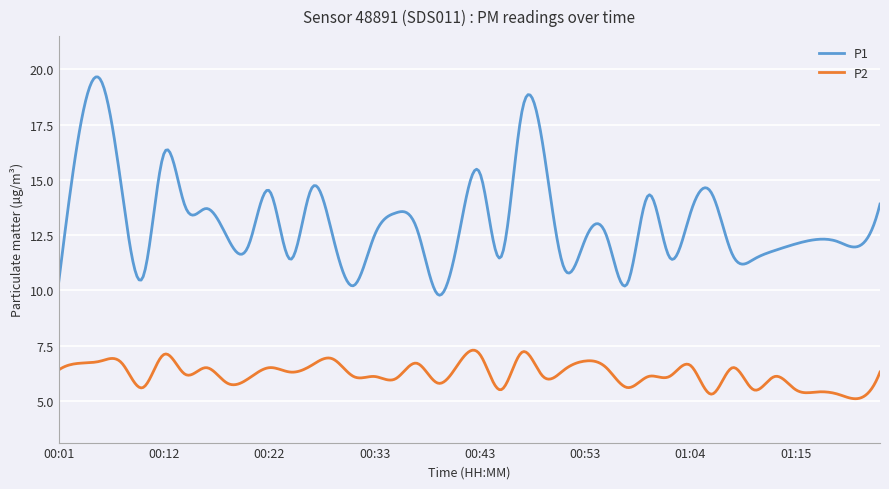

Which series has the largest total across all categories?

P1